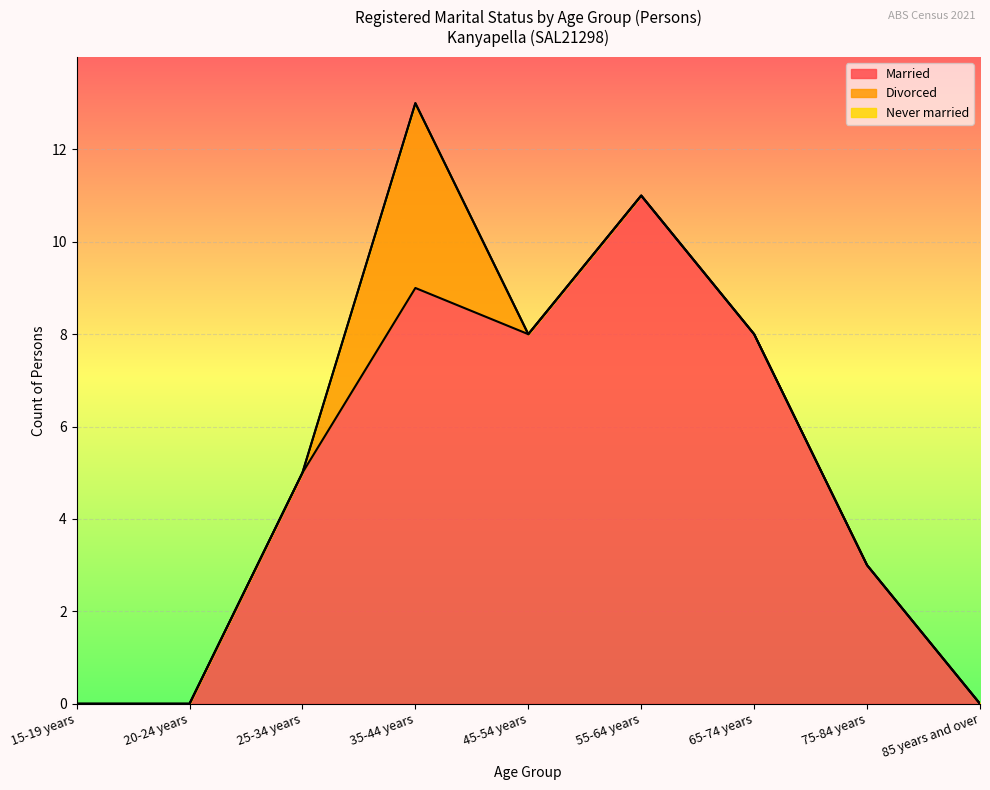

In Married, how many points are higher than both neighbors (excluding endpoints)?

2